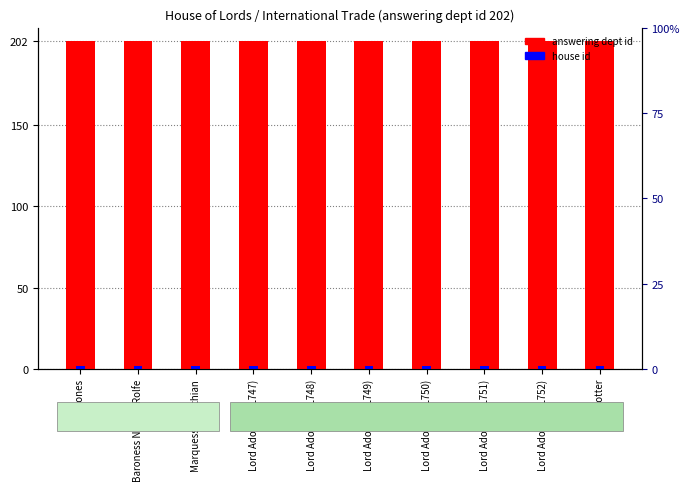

Which series changed the most between Marquess of Lothian and Lord Adonis (HL748)?

answering dept id